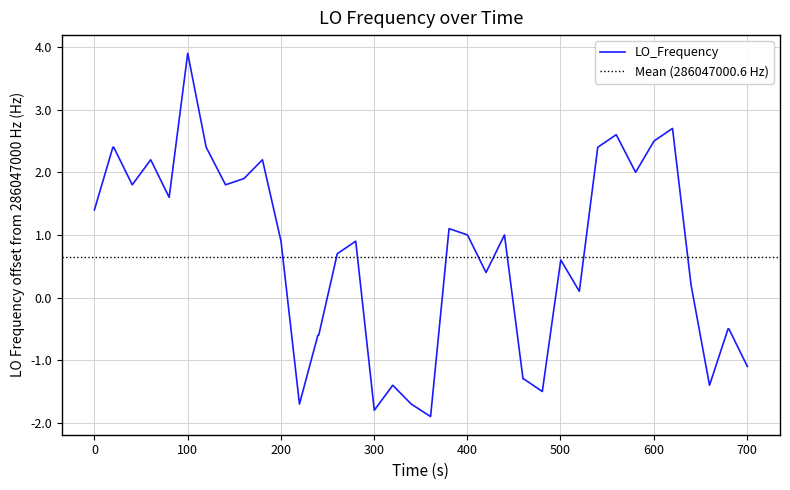

What is the minimum value for LO_Frequency?

-1.9